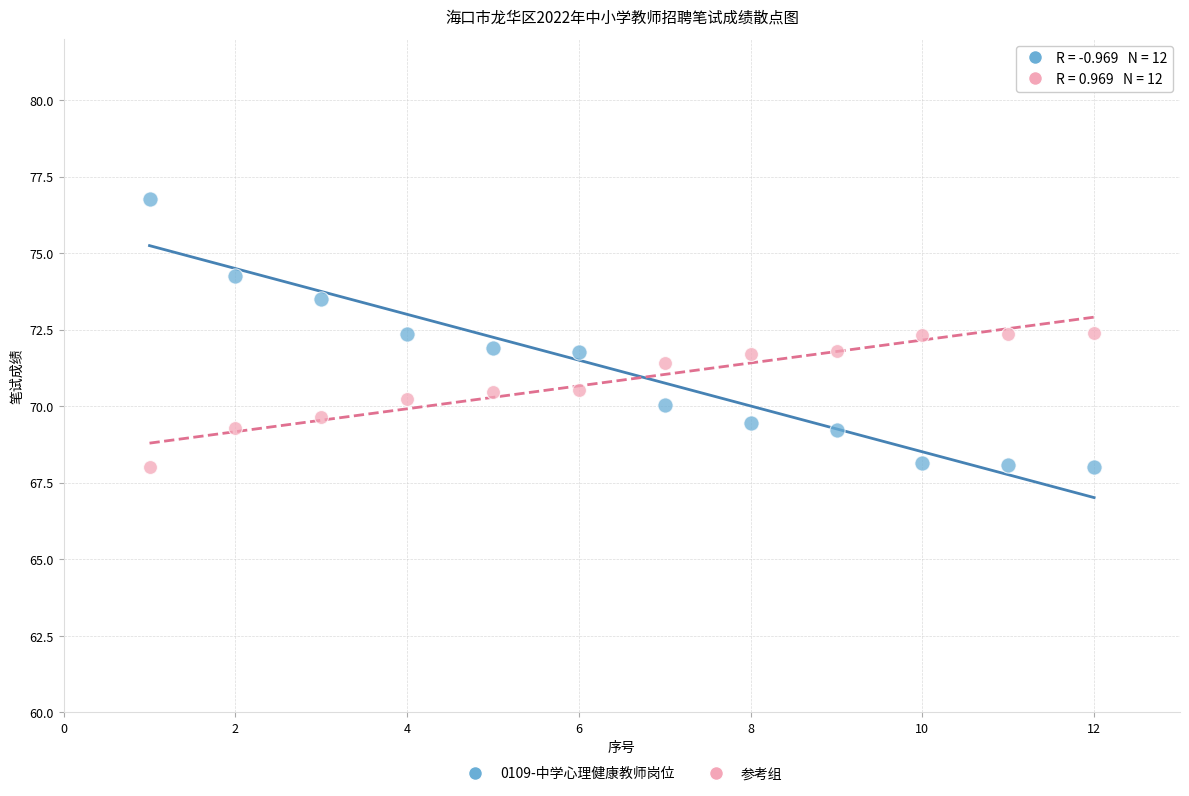

What is the X range (max minus min) for the scatter plot?

11.0